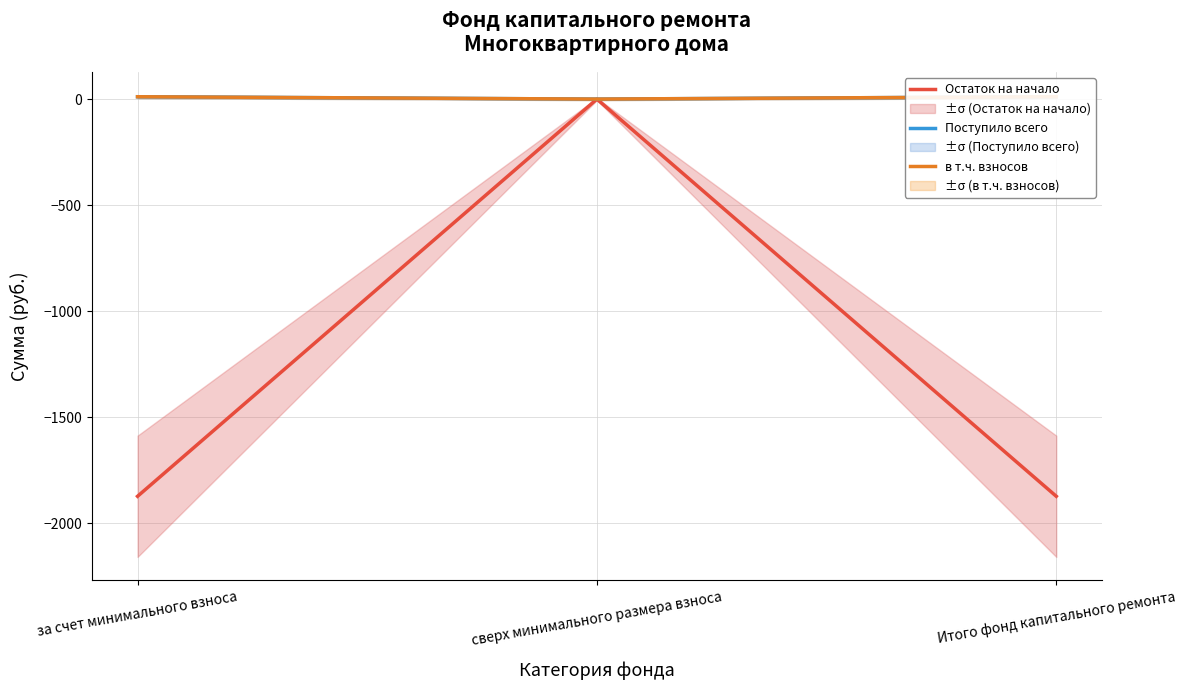

What is the sum of the в т.ч. взносов values at сверх минимального размера взноса and Итого фонд капитального ремонта?

11.1